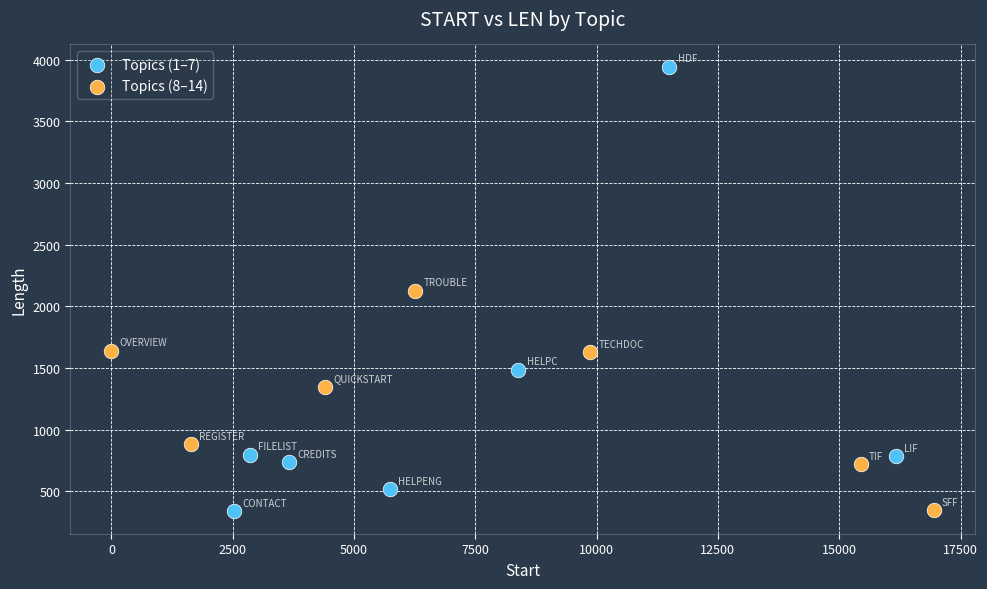

Which series has the largest Y range (max minus min)?

Topics (1–7)